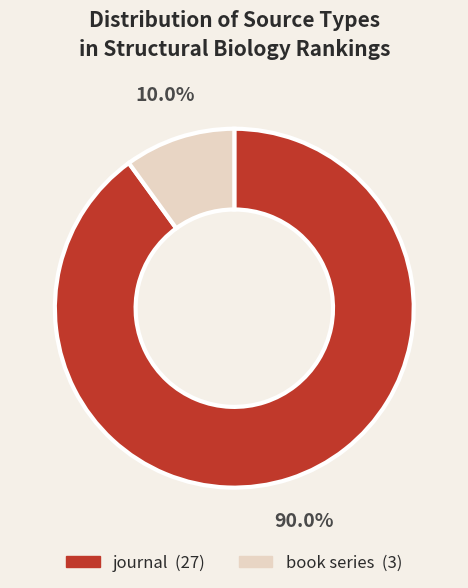

How many slices are in this pie chart?

2